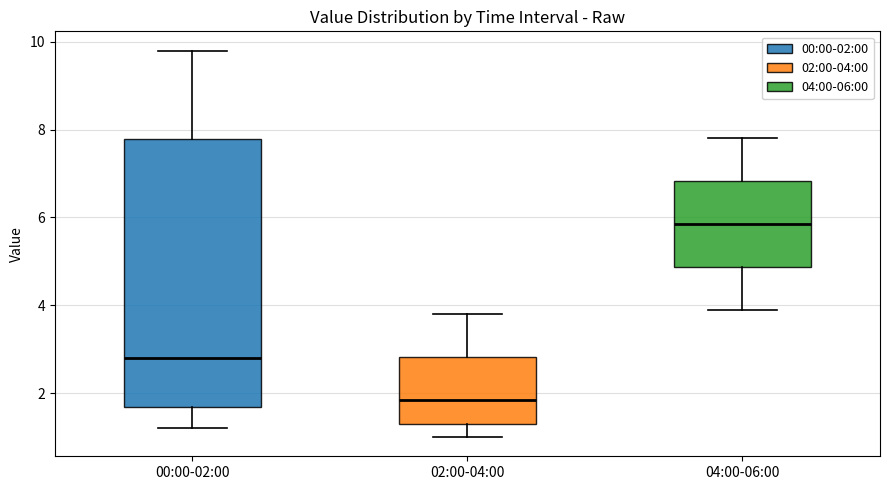

Which box's median line is the lowest?

02:00-04:00